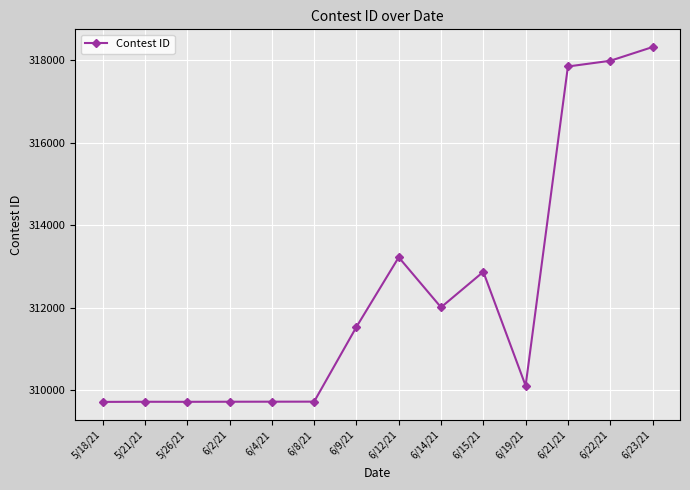

What is the label of the 12th point from the right?

5/26/21